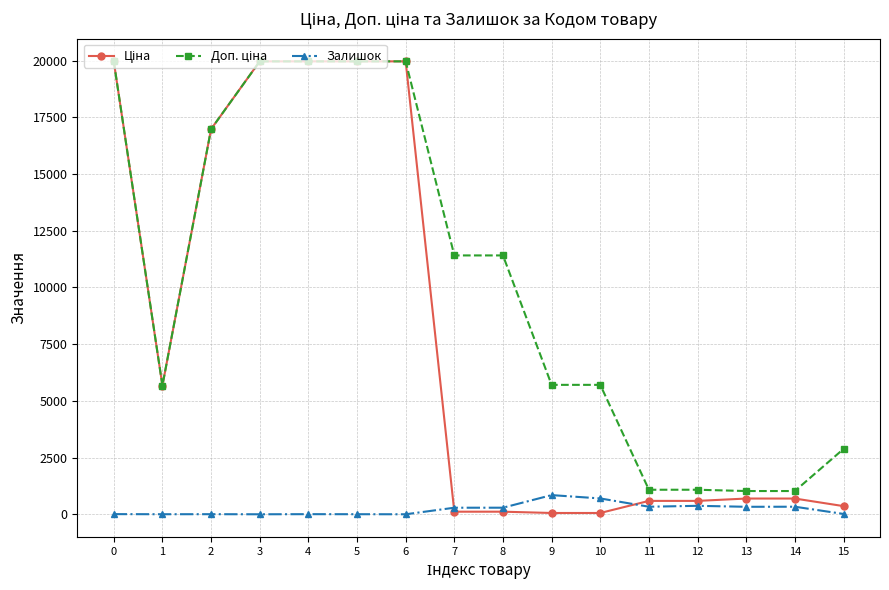

True or false: Залишок has more than 1 interior local peaks.

True